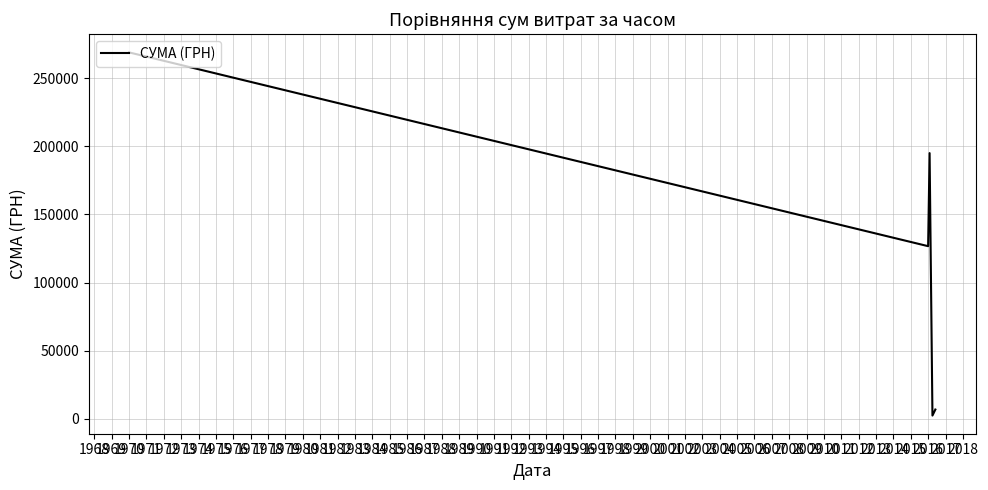

True or false: there are more than 2 points higher than both neighbors.

False